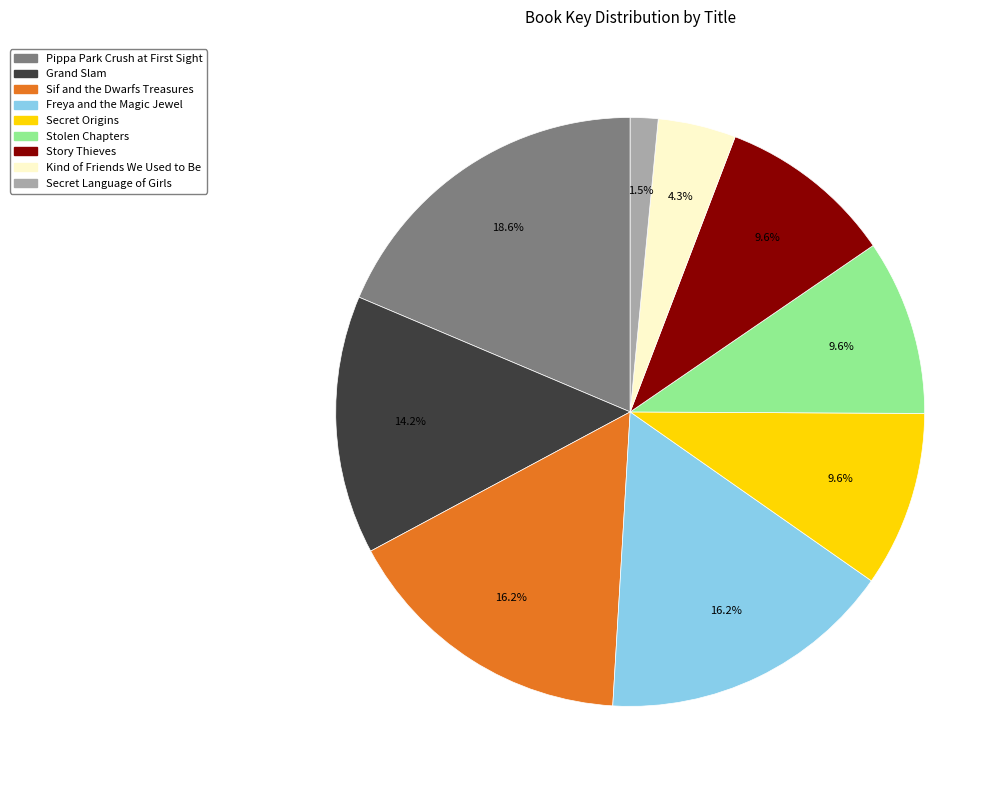

Is the sum of Kind of Friends We Used to Be and Grand Slam greater than half?

No